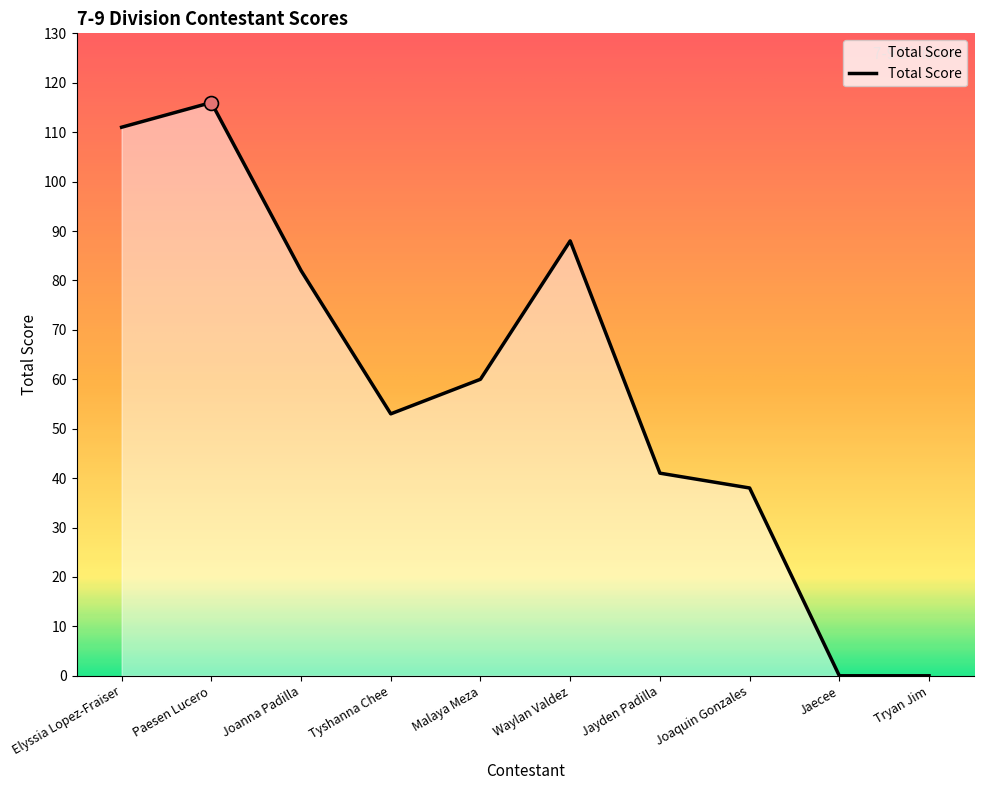

Which has a higher value, Paesen Lucero or Malaya Meza?

Paesen Lucero